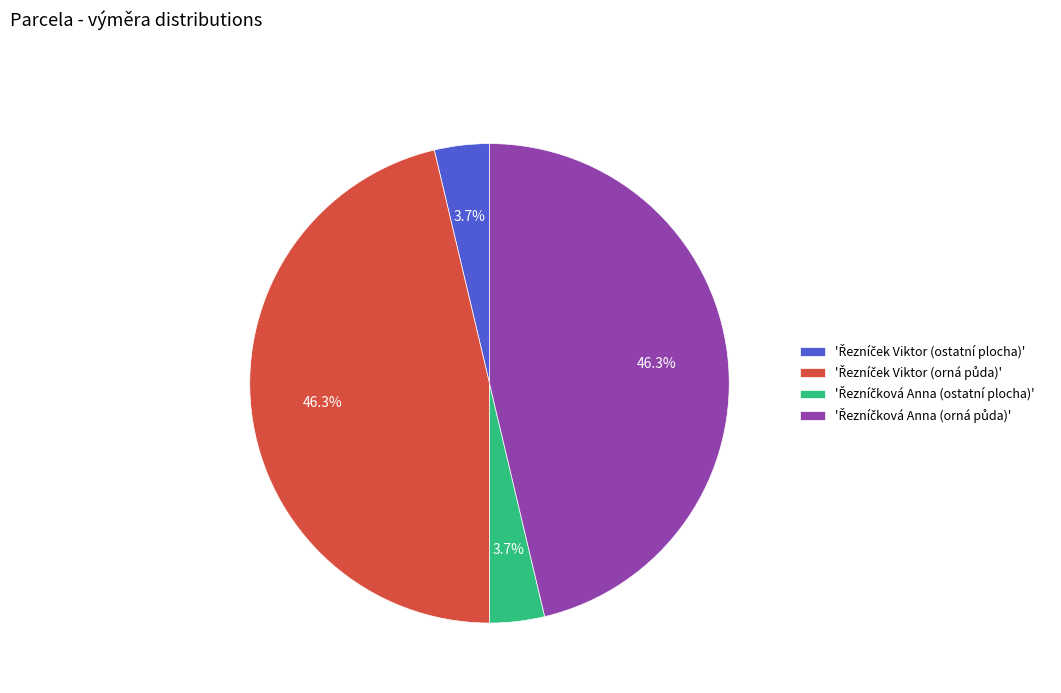

Does any single category account for the majority?

No